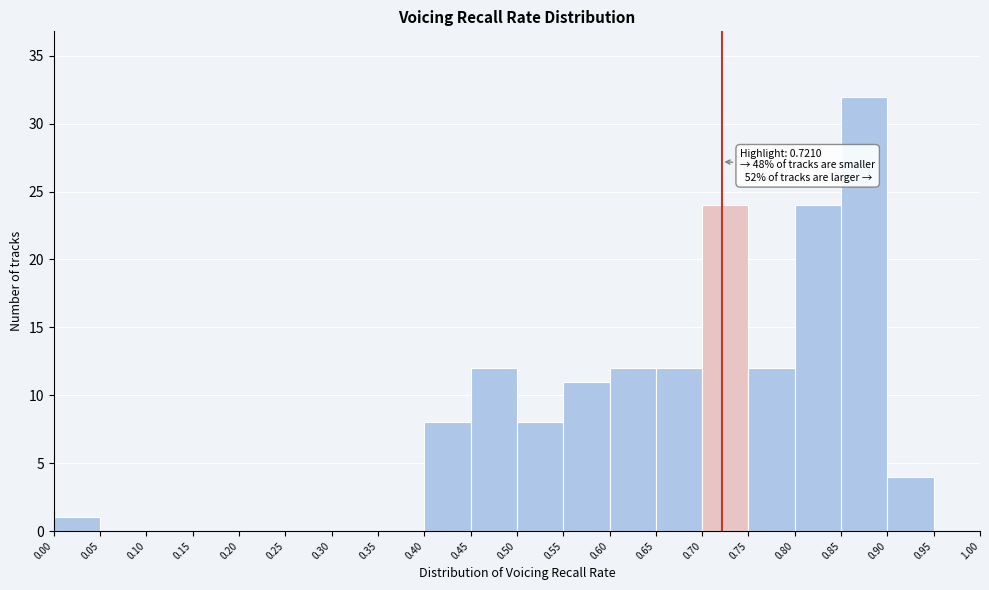

Which range on the x-axis has the tallest bar?

0.85 to 0.90